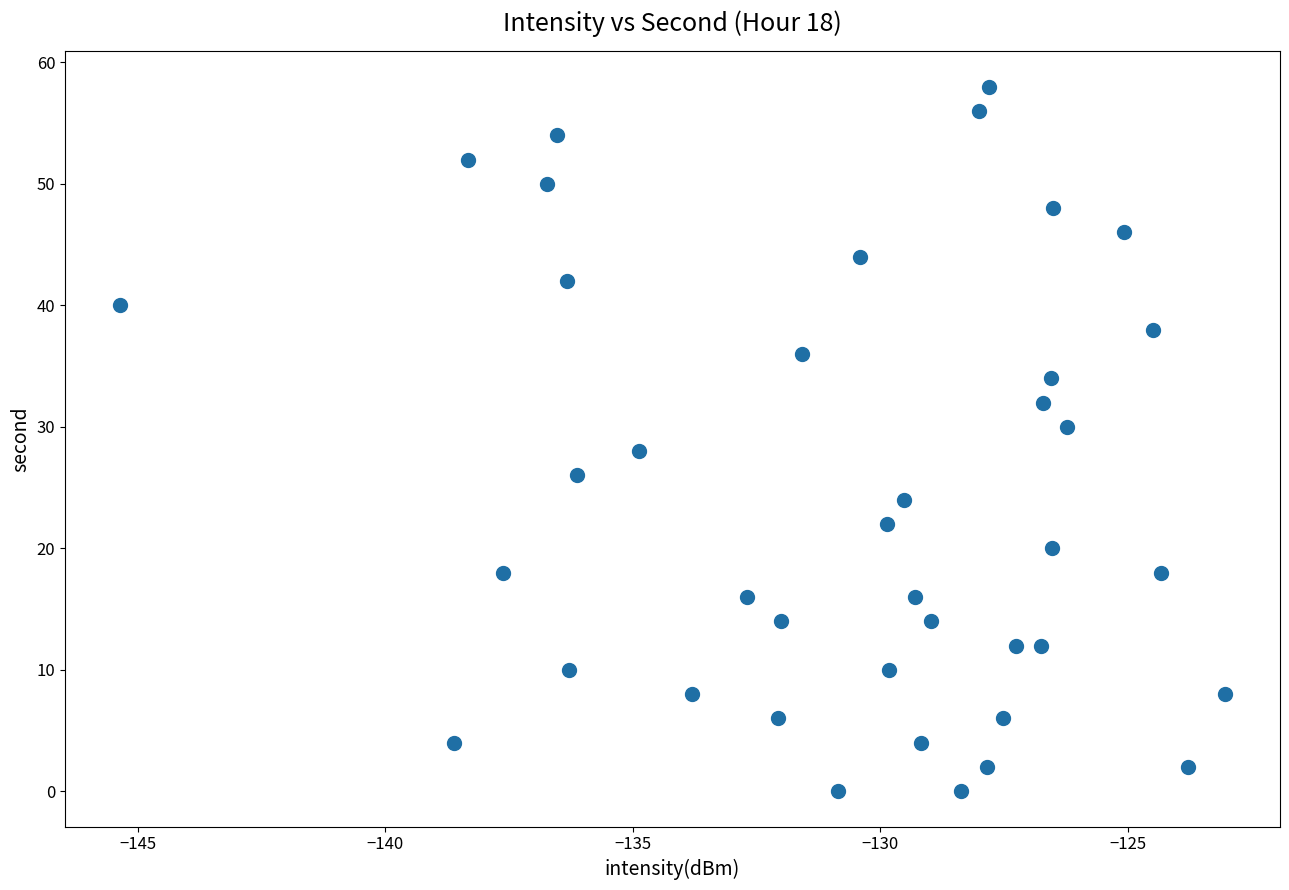

What is the range of Y values (max minus min)?

58